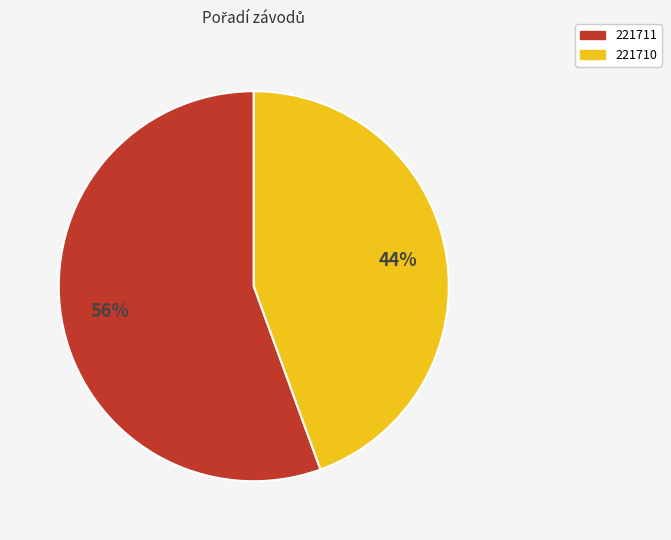

Which category accounts for the majority?

221711